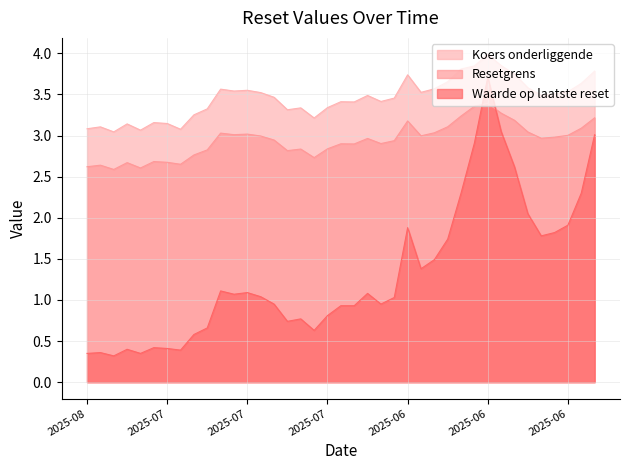

True or false: Waarde op laatste reset and Koers onderliggende intersect in this chart.

False